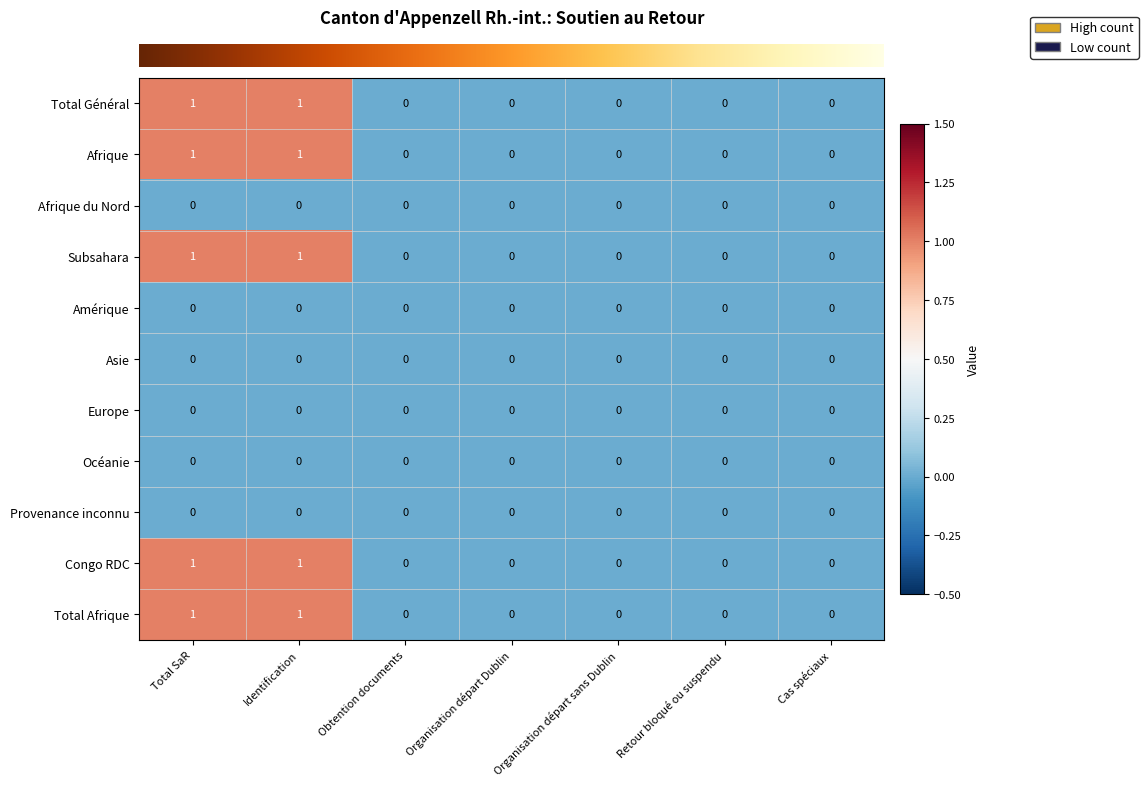

The Congo RDC series shows 1 at Cas spéciaux. True or false?

False